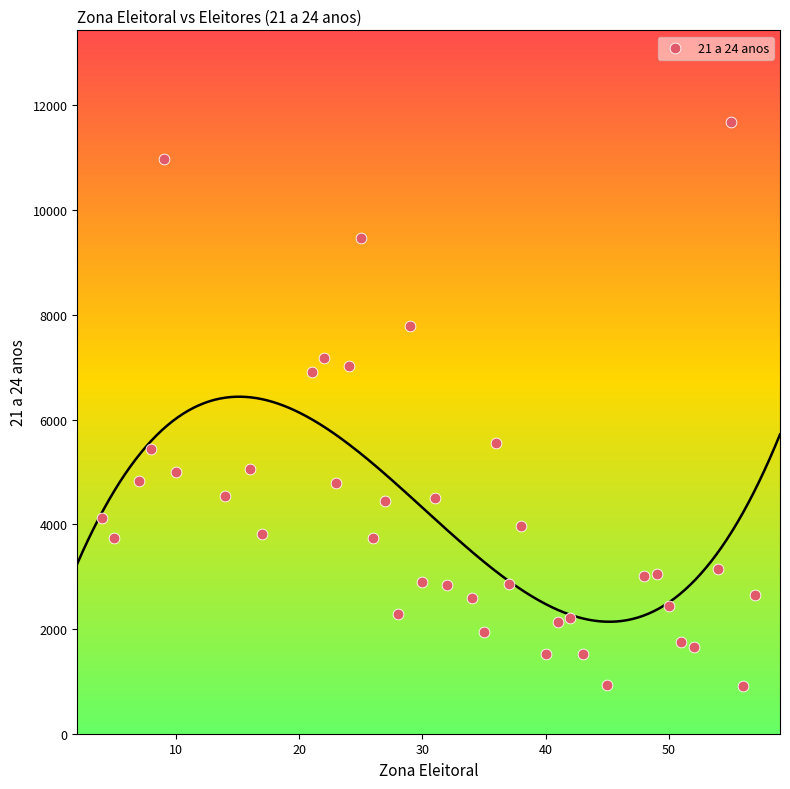

What is the range of X values (max minus min)?

53